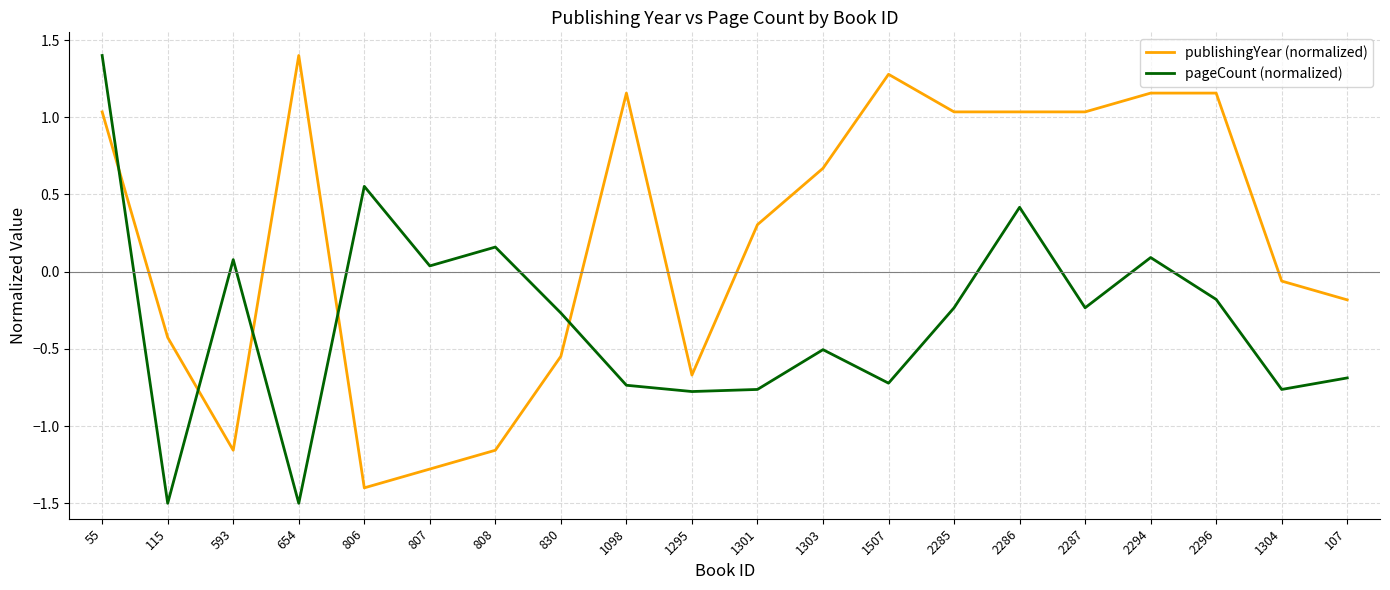

The value of pageCount (normalized) at 2287 is -0.2. True or false?

True